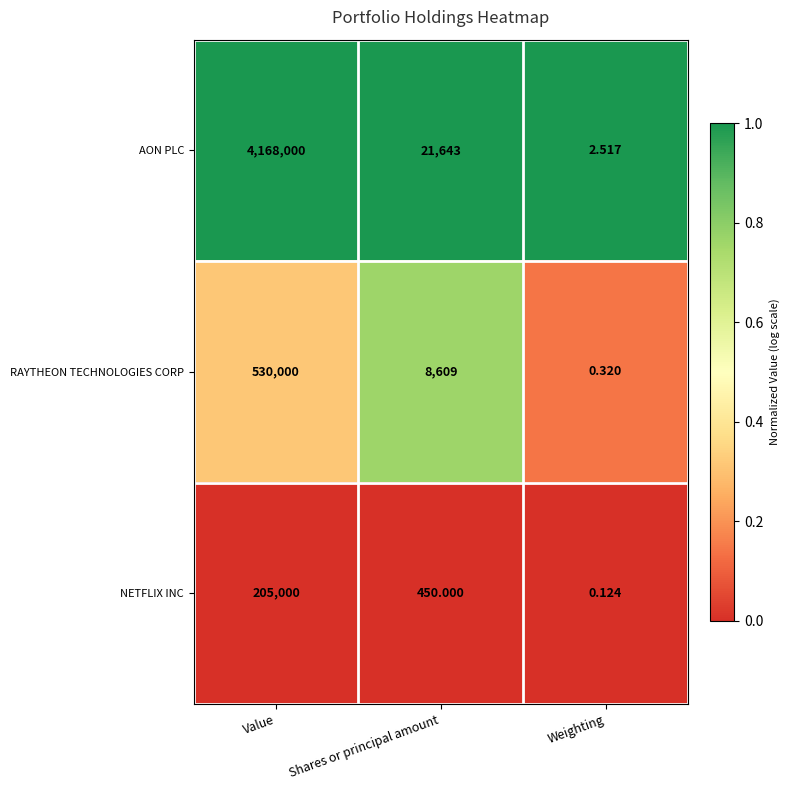

Which series has the largest total across all categories?

AON PLC